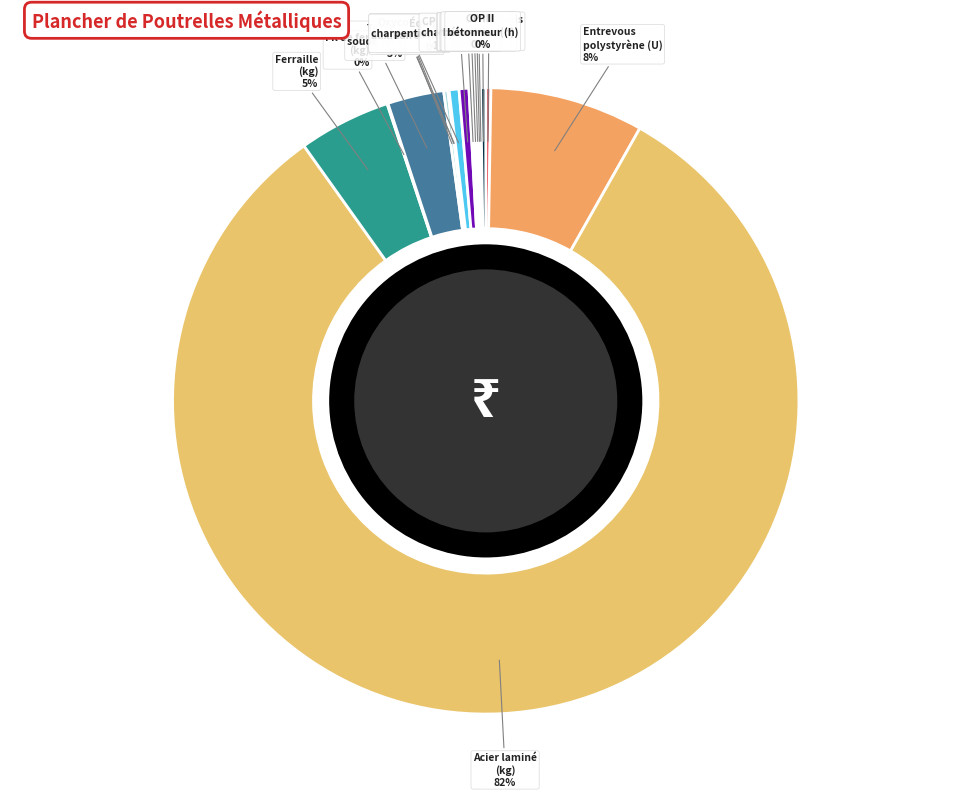

Is it true that Acier laminé (kg) is 71% of the pie?

False